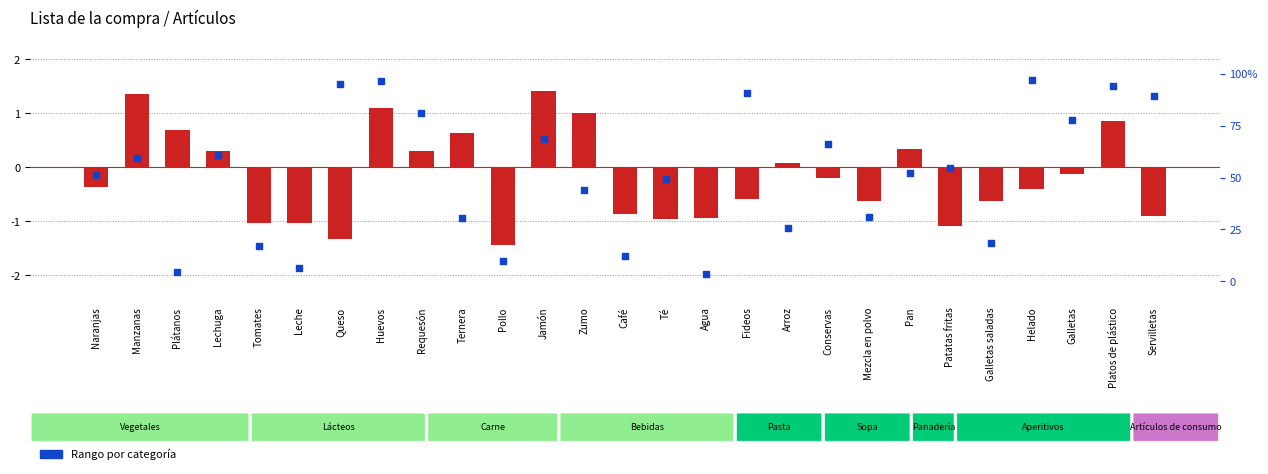

Which series has the largest total across all categories?

Categoría rank